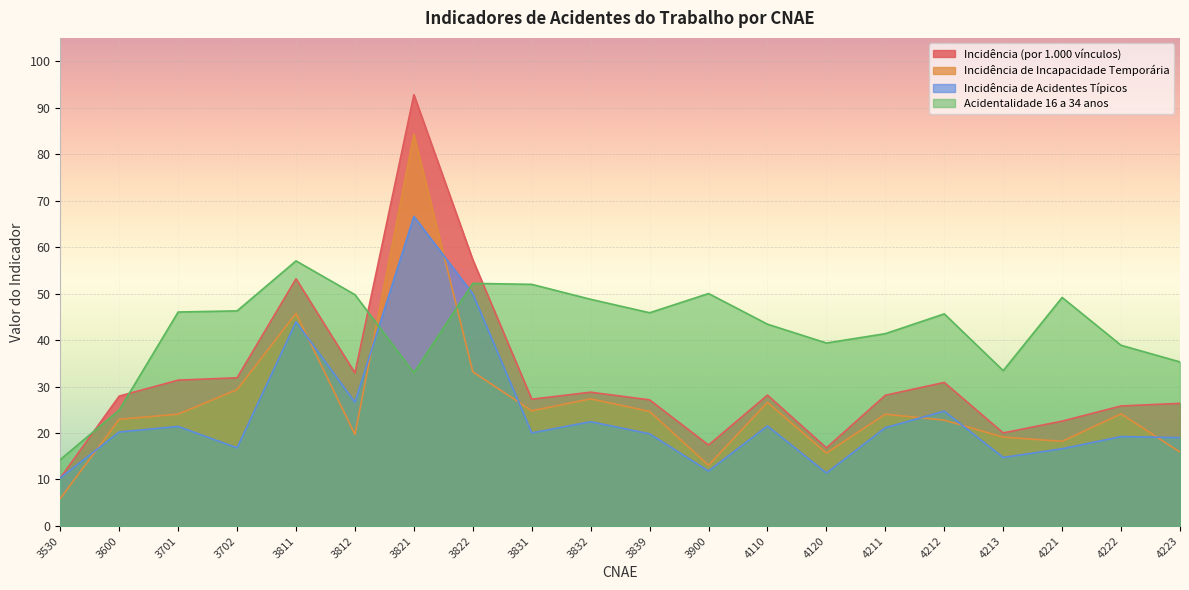

Which label corresponds to the smallest value in the chart?

3530